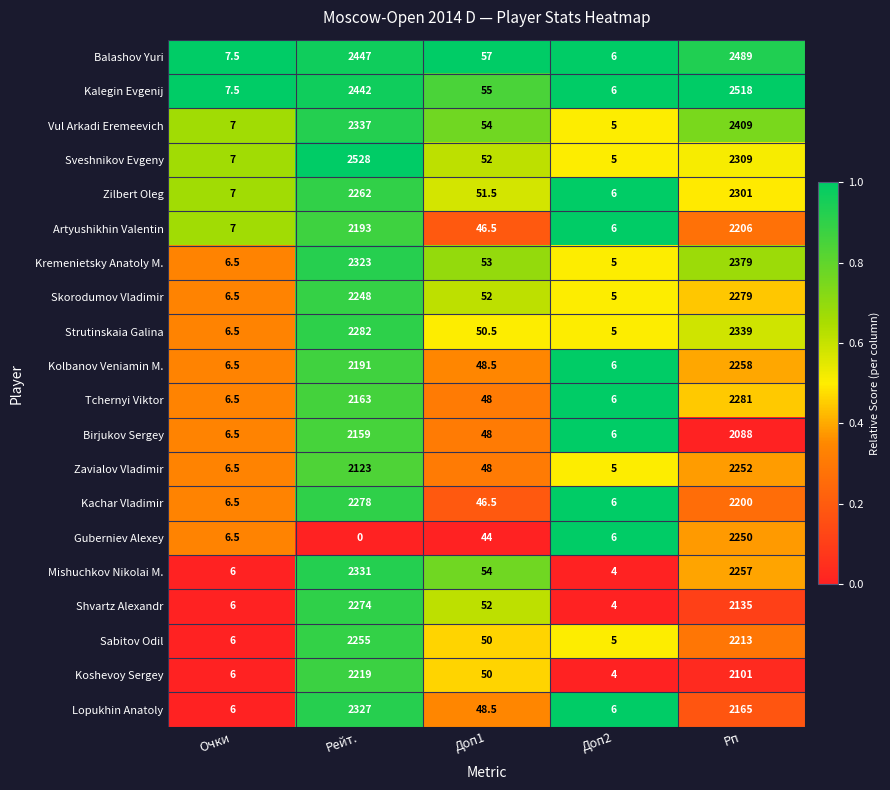

What is the maximum value shown in the chart?

2528.0